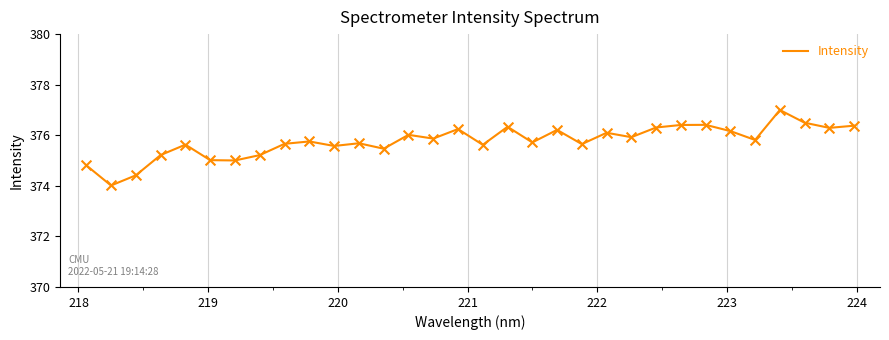

What is the maximum value shown in the chart?

377.0